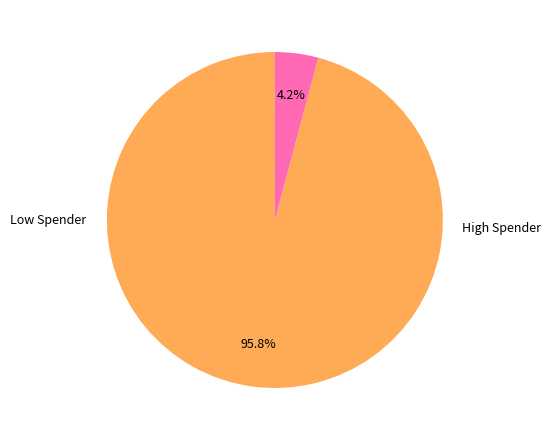

Does any single category account for the majority?

Yes